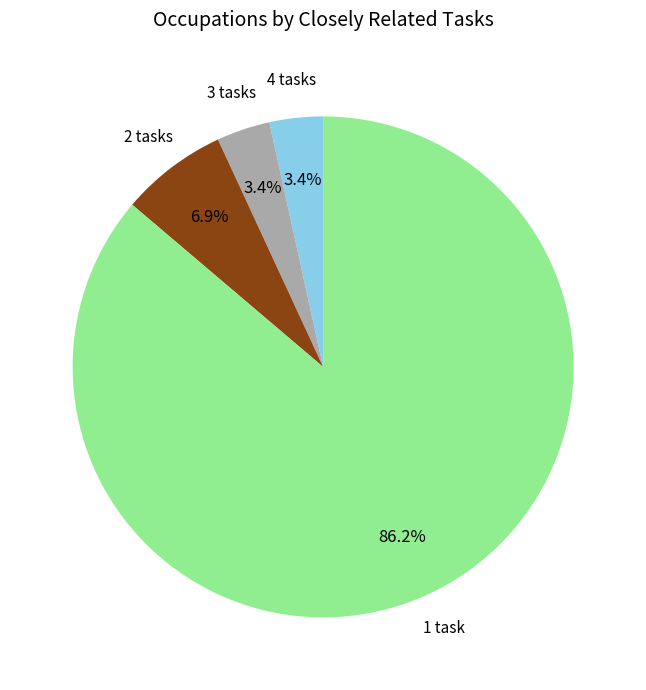

What portion of the pie excludes 4 tasks?

96.6%